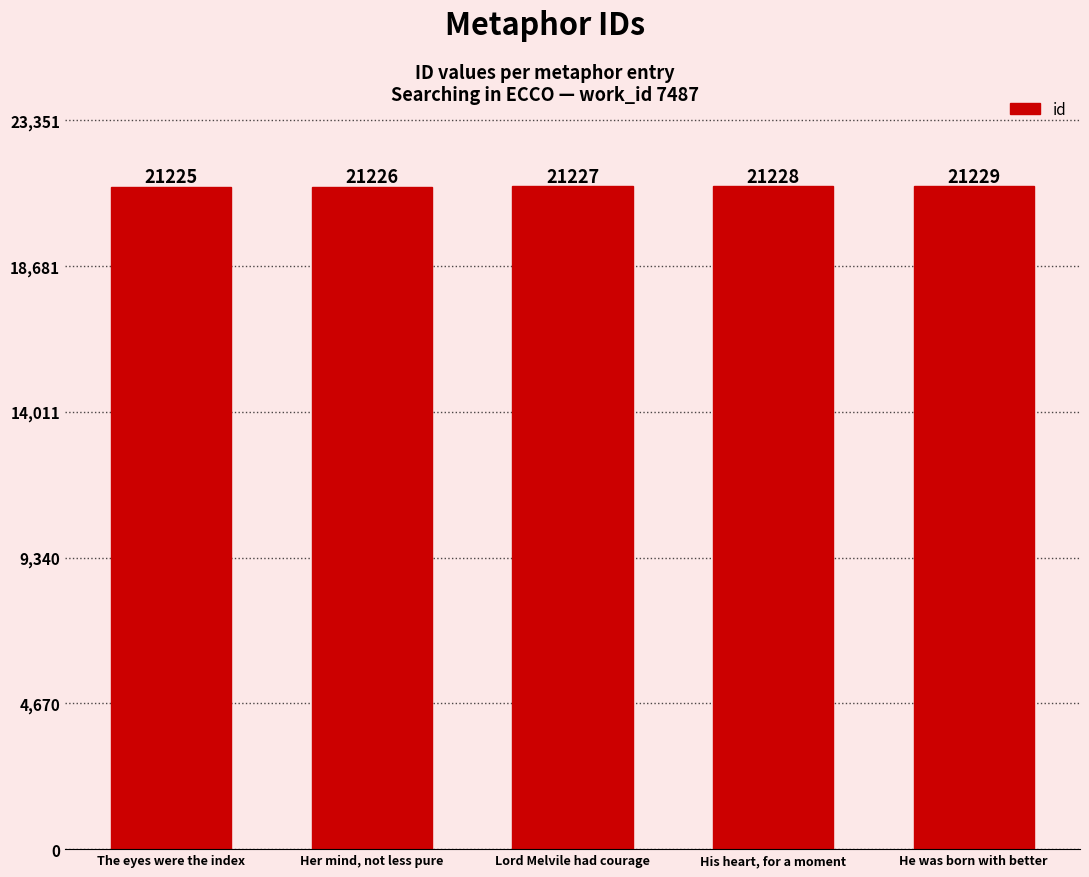

What is the smallest value displayed?

21225